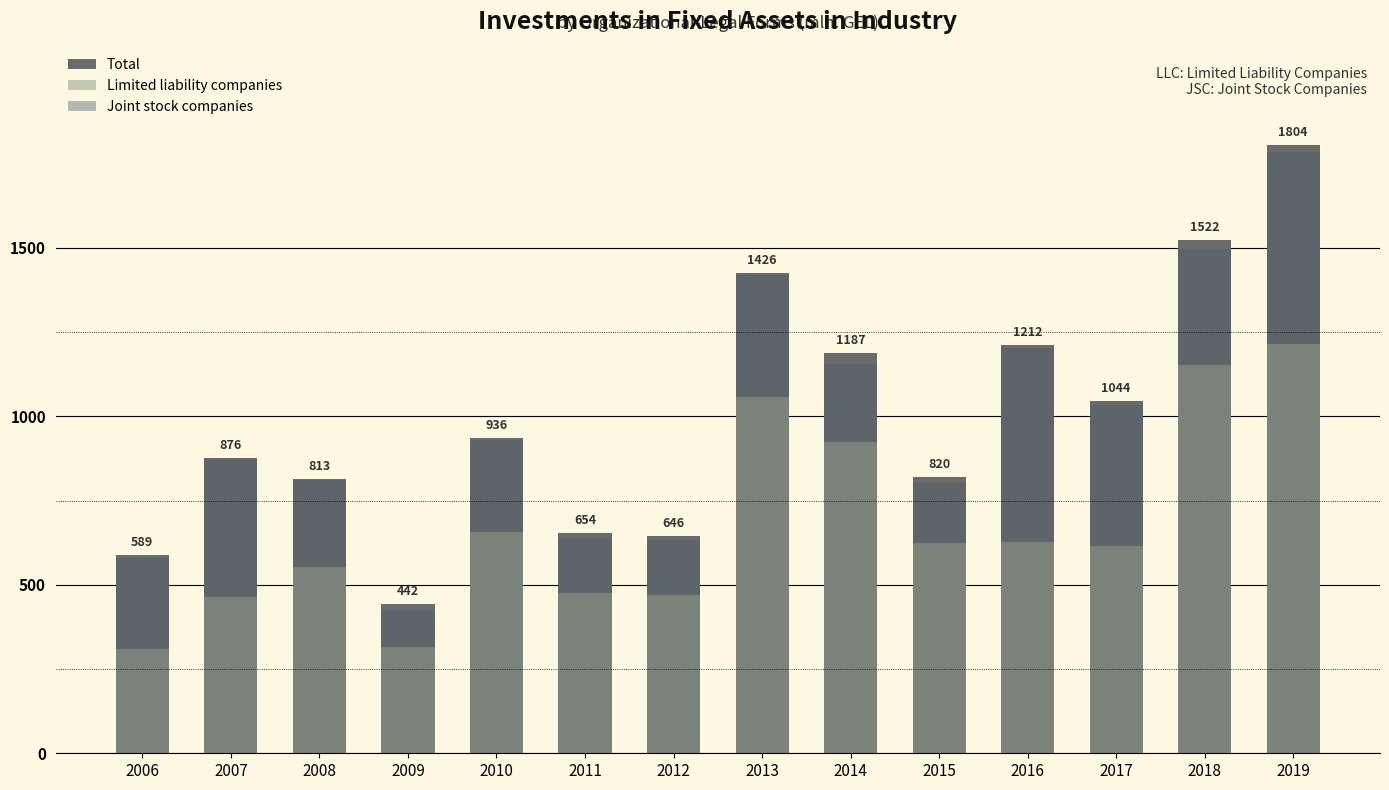

What is the average value of the Total series?

997.9